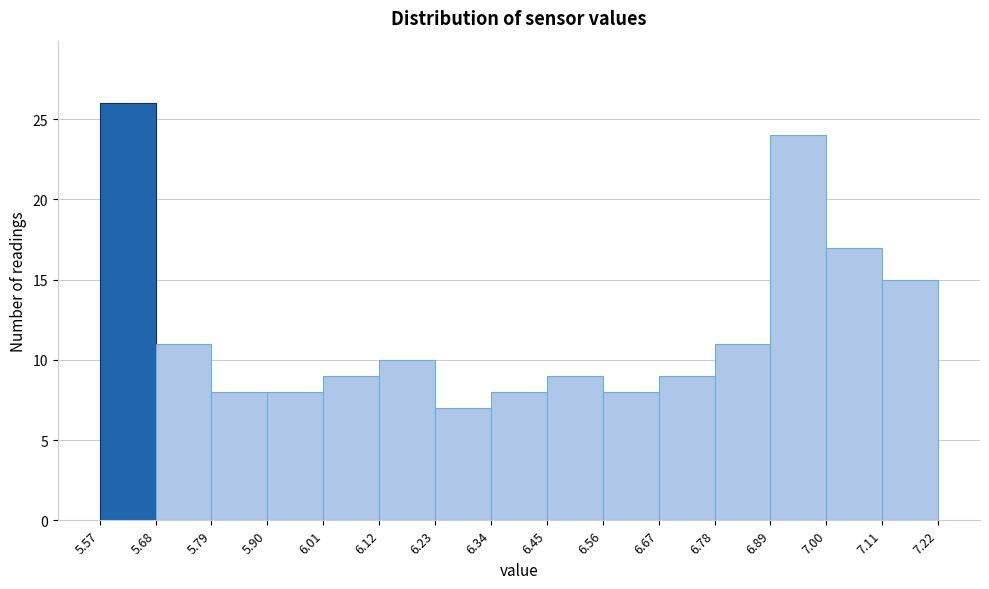

Reading left to right, transcribe this chart: for each bar, give the range it covers on the x-axis and its height. The values are not printed on the chart, so give them approximately, as read against the axis.

5.57 to 5.68: 26
5.68 to 5.79: 11
5.79 to 5.90: 8
5.90 to 6.01: 8
6.01 to 6.12: 9
6.12 to 6.23: 10
6.23 to 6.34: 7
6.34 to 6.45: 8
6.45 to 6.56: 9
6.56 to 6.67: 8
6.67 to 6.78: 9
6.78 to 6.89: 11
6.89 to 7.00: 24
7.00 to 7.11: 17
7.11 to 7.22: 15